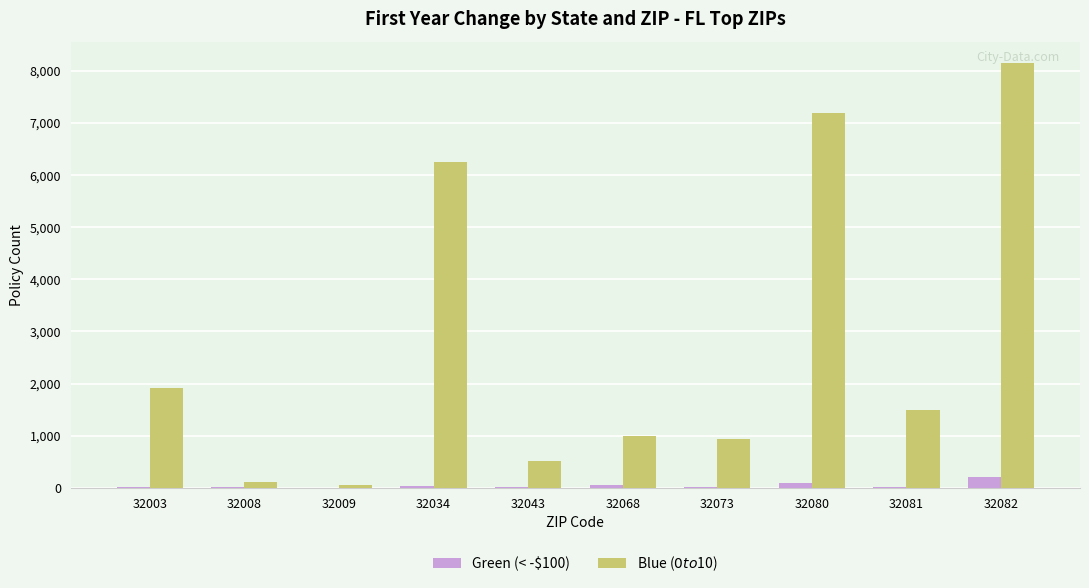

At which category is the sum across all series the highest?

32082